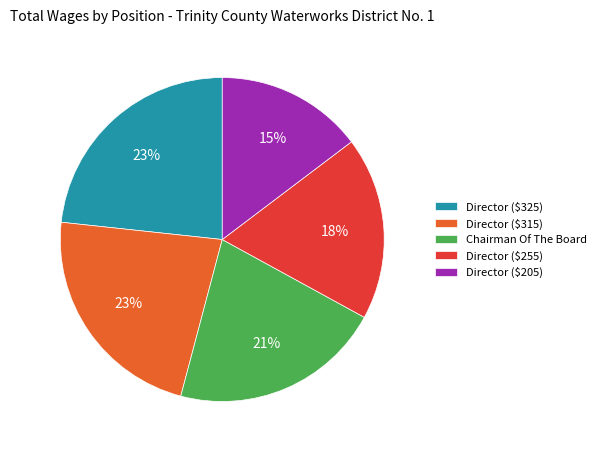

How many slices are in this pie chart?

5